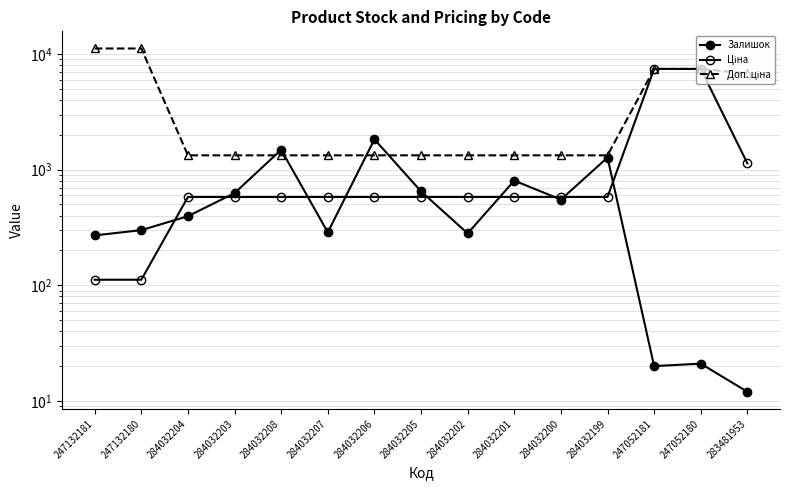

How many values in the Залишок series are below 396?

7